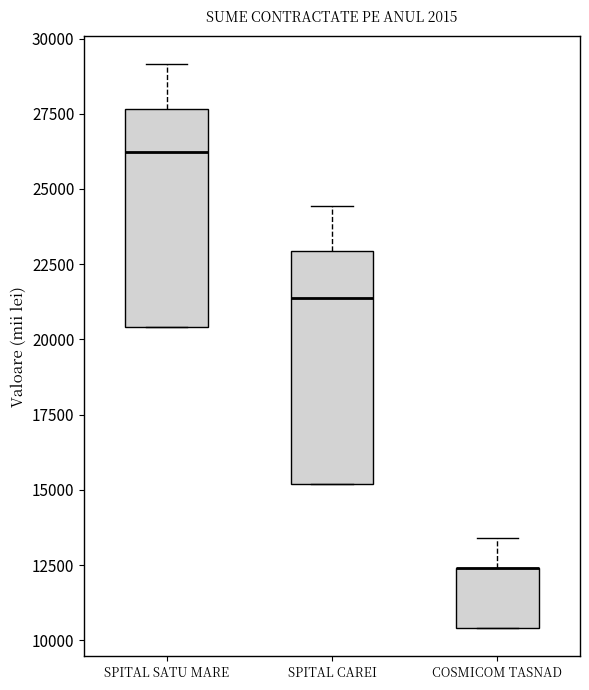

Reading left to right, read every box against the y-axis: the position of its median line, the range the box covers, and the ends of its whiskers. The values are not printed on the chart, so give them approximately, as read against the axis.

SPITAL SATU MARE: median 26000, box 20500 to 27500, whiskers 20500 to 29000
SPITAL CAREI: median 21500, box 15000 to 23000, whiskers 15000 to 24500
COSMICOM TASNAD: median 12500 (drawn on the box's upper edge), box 10500 to 12500, whiskers 10500 to 13500